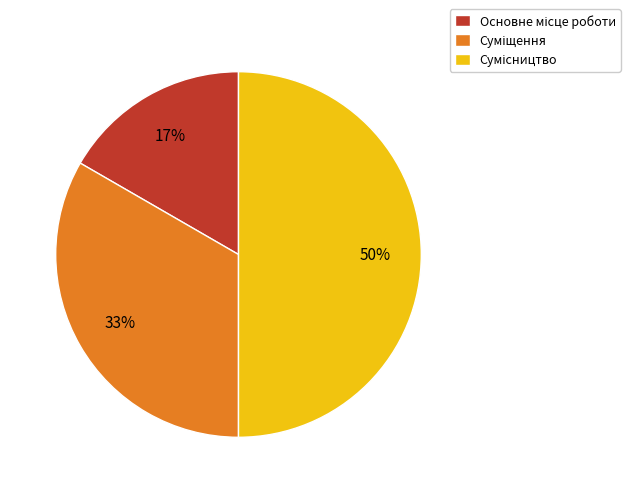

To the nearest percent, what is the average slice percentage?

33%